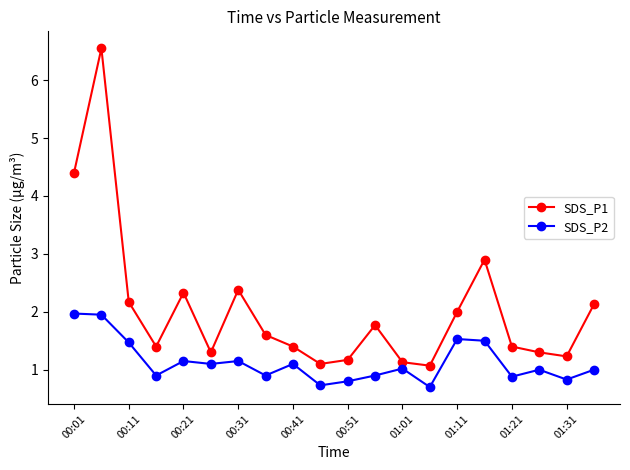

What is the value of the SDS_P2 point at the 12th from the left?

0.9